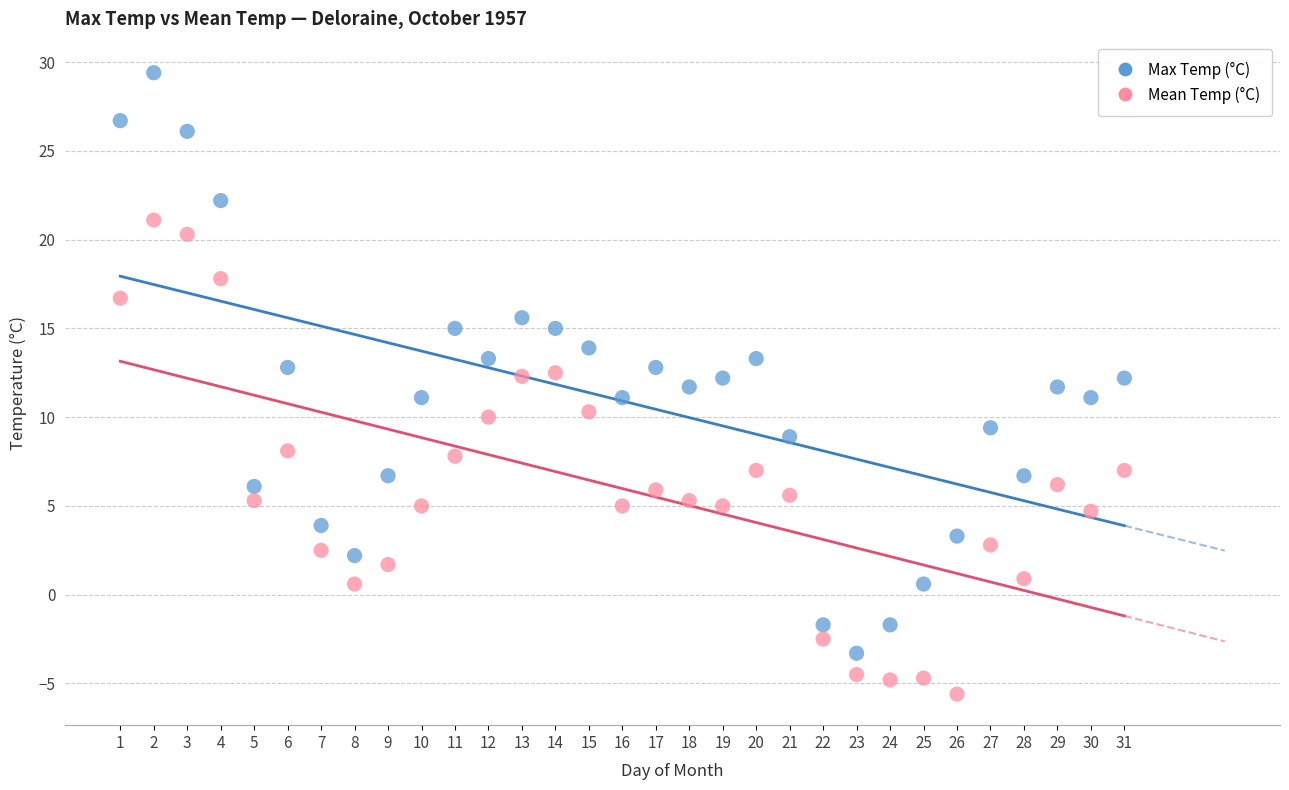

Across all data points, what is the range of X values (max minus min)?

30.0